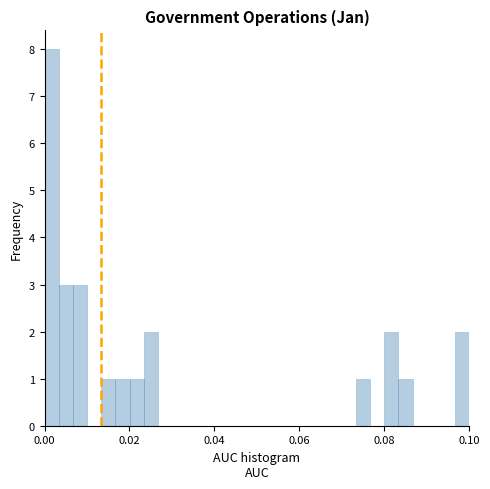

Around what value on the x-axis is the tallest bar? Give the approximate position of its centre, as read against the axis.

0.002